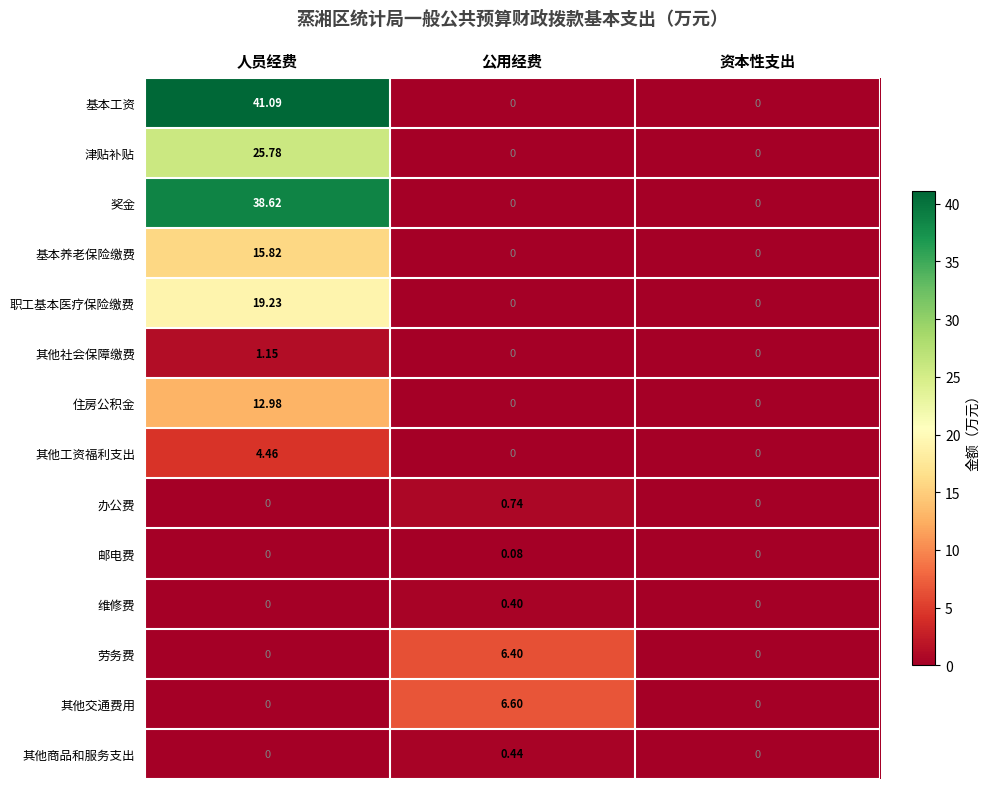

Between 人员经费 and 资本性支出, which series saw the biggest shift?

基本工资